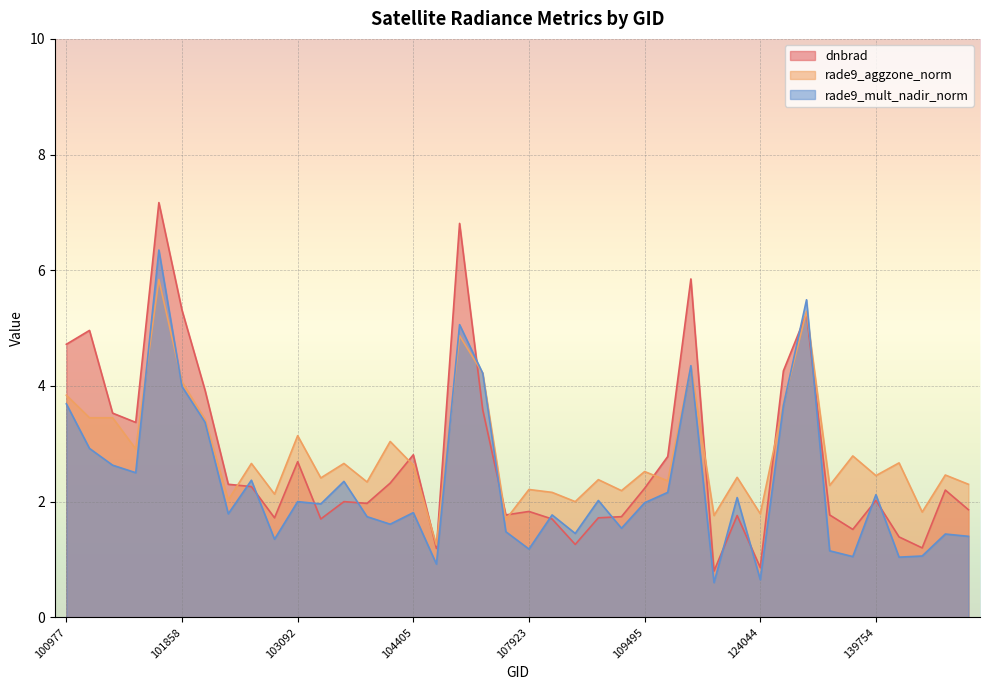

Is it true that dnbrad equals 2.8 at 104405?

True